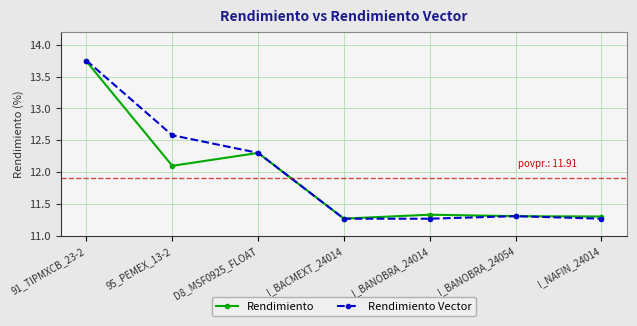

Which series has the largest total across all categories?

Rendimiento Vector